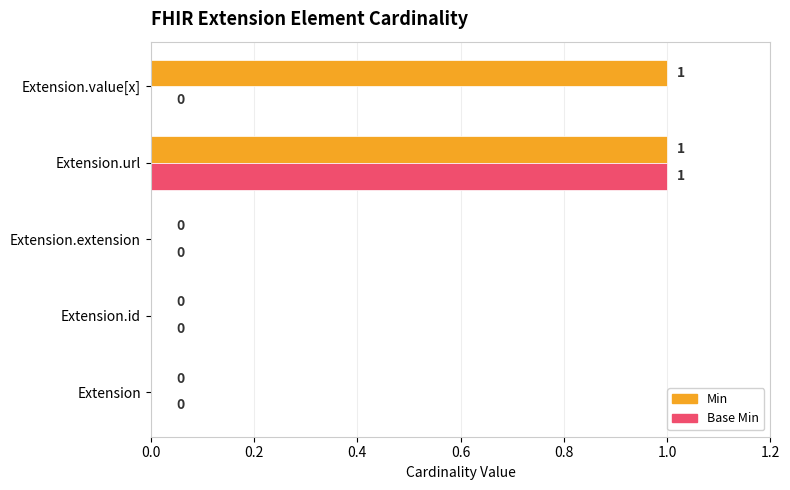

Between Extension.id and Extension.value[x], which series saw the biggest shift?

Min